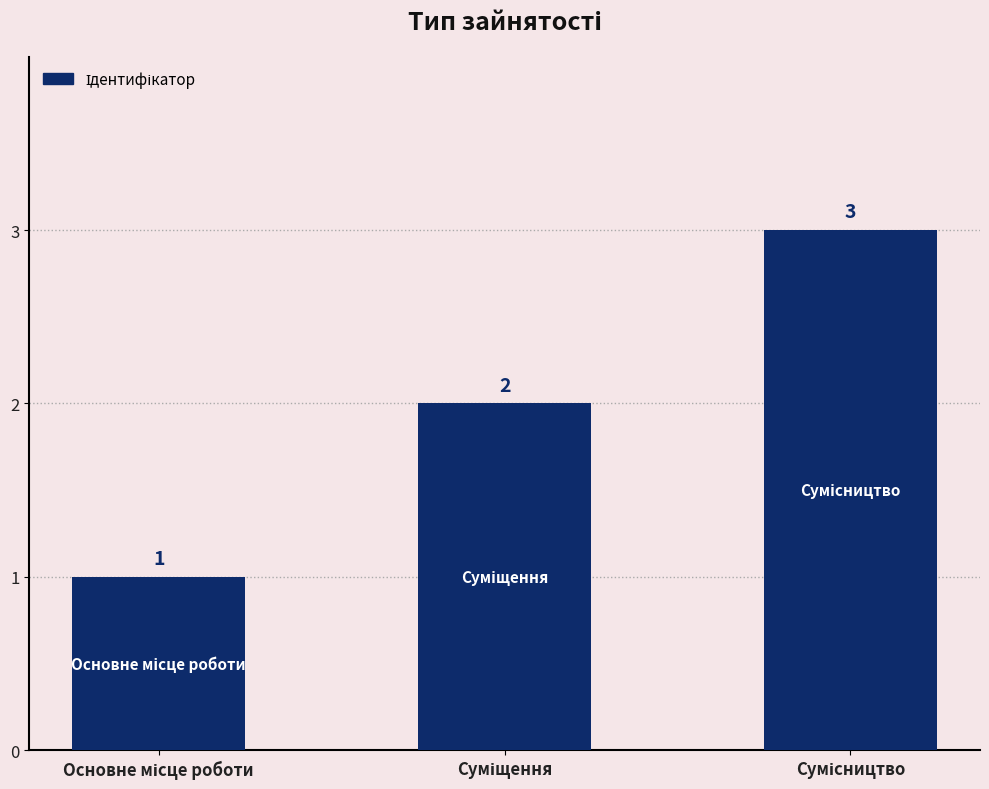

What is the difference between the maximum and second lowest values?

1